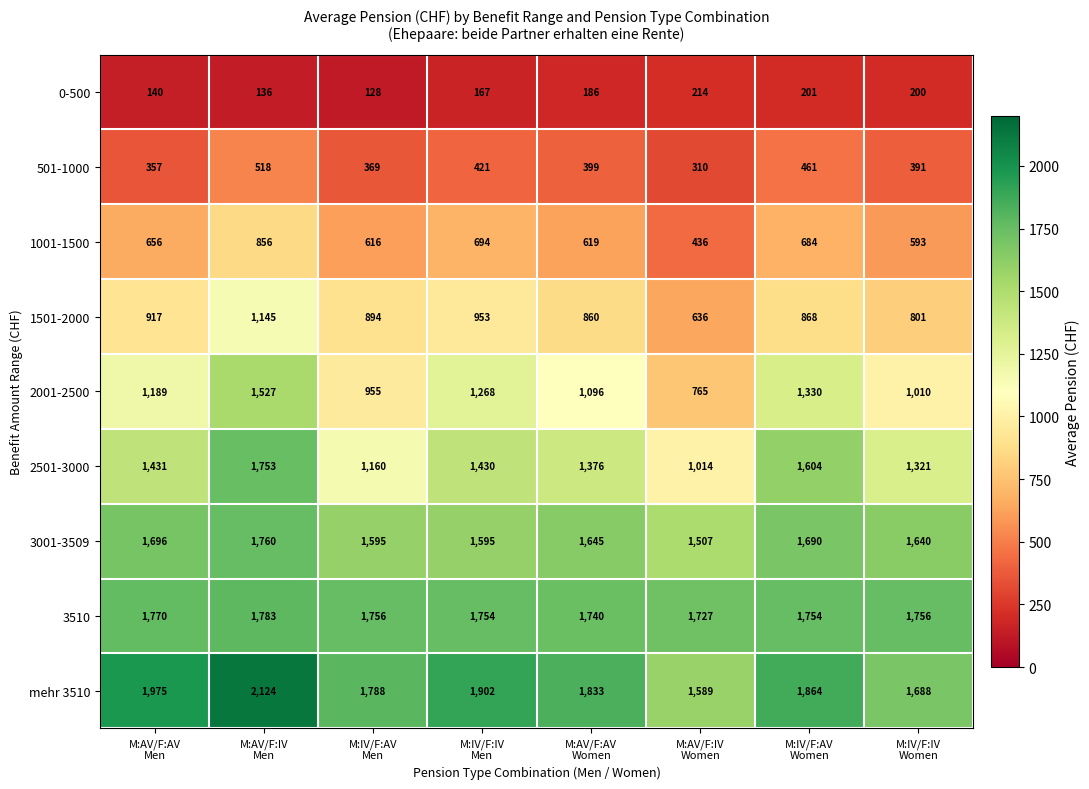

Which label corresponds to the largest value in the chart?

M:AV/F:IV
Men